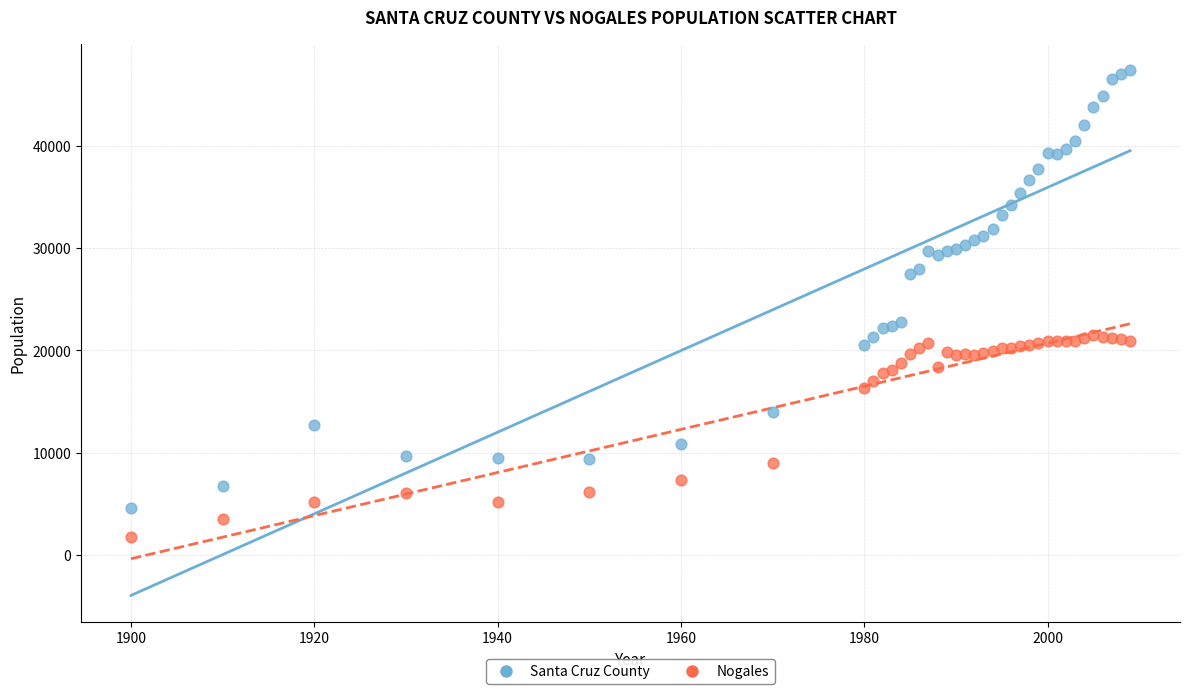

Which series has the largest Y range (max minus min)?

Santa Cruz County